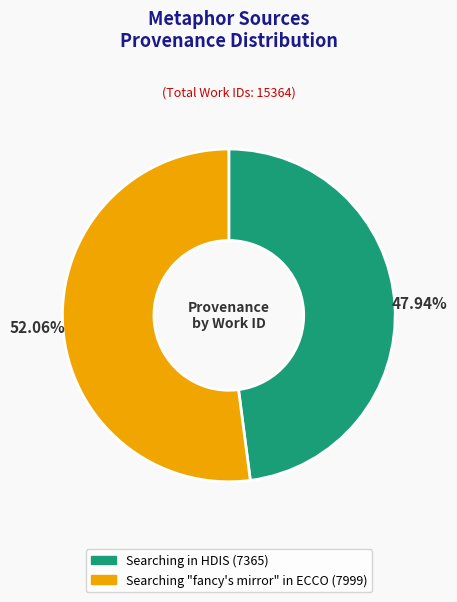

Approximately how many times larger is the value at Searching "fancy's mirror" in ECCO compared to Searching in HDIS?

1.1